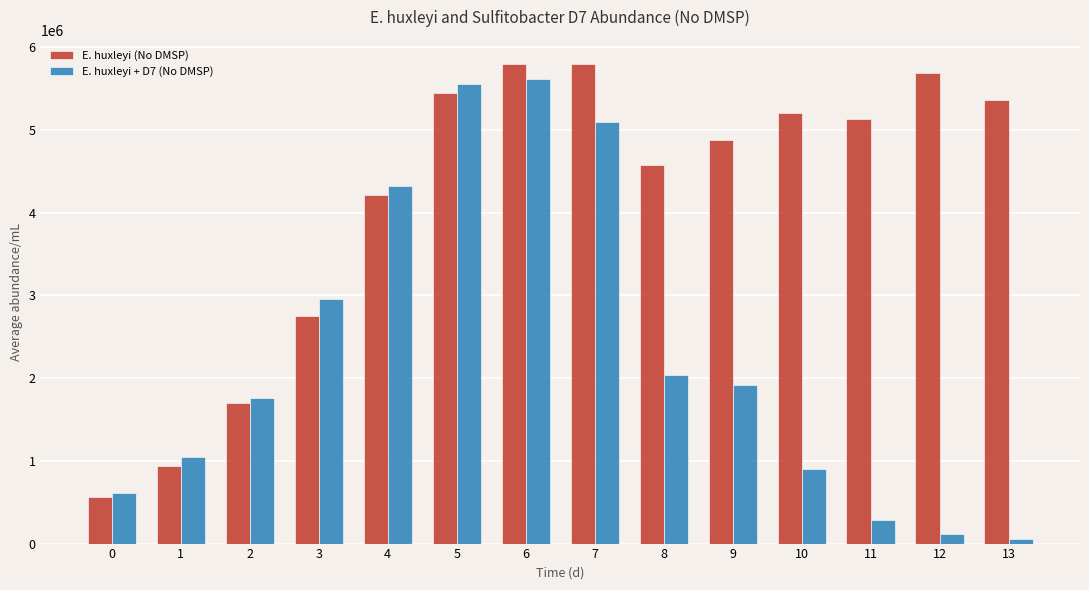

The E. huxleyi (No DMSP) series shows 936745.0 at 1. True or false?

True